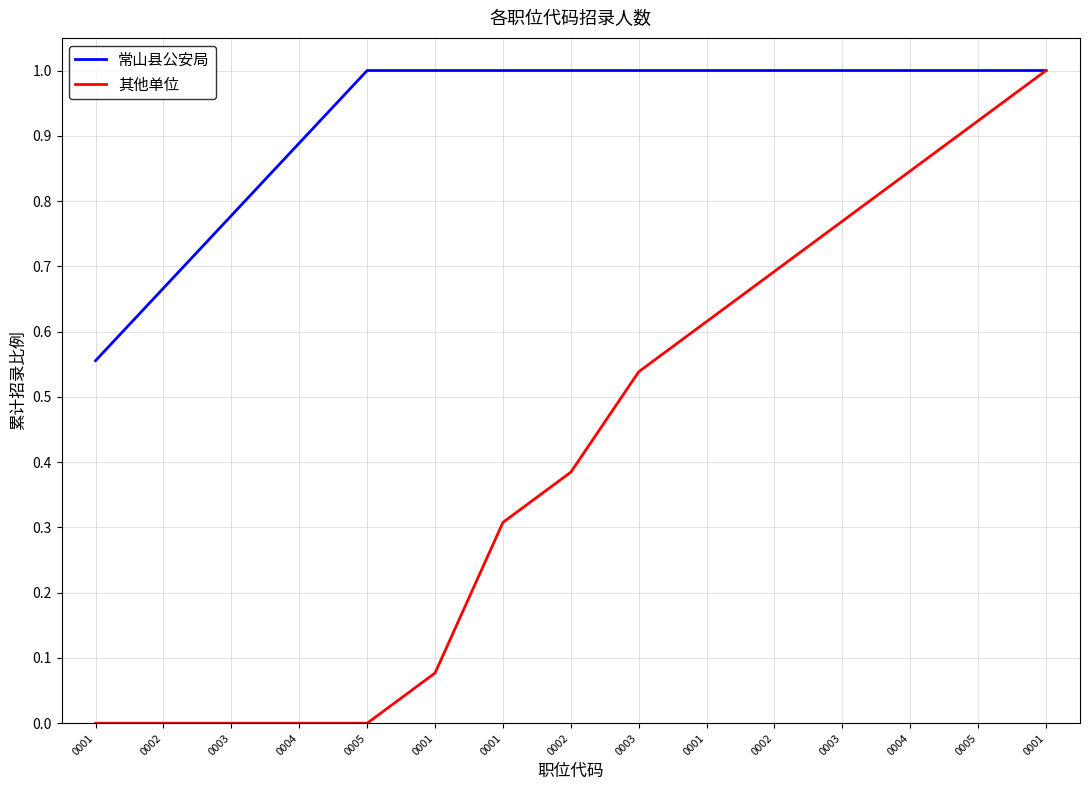

Count the number of data series in this chart.

2